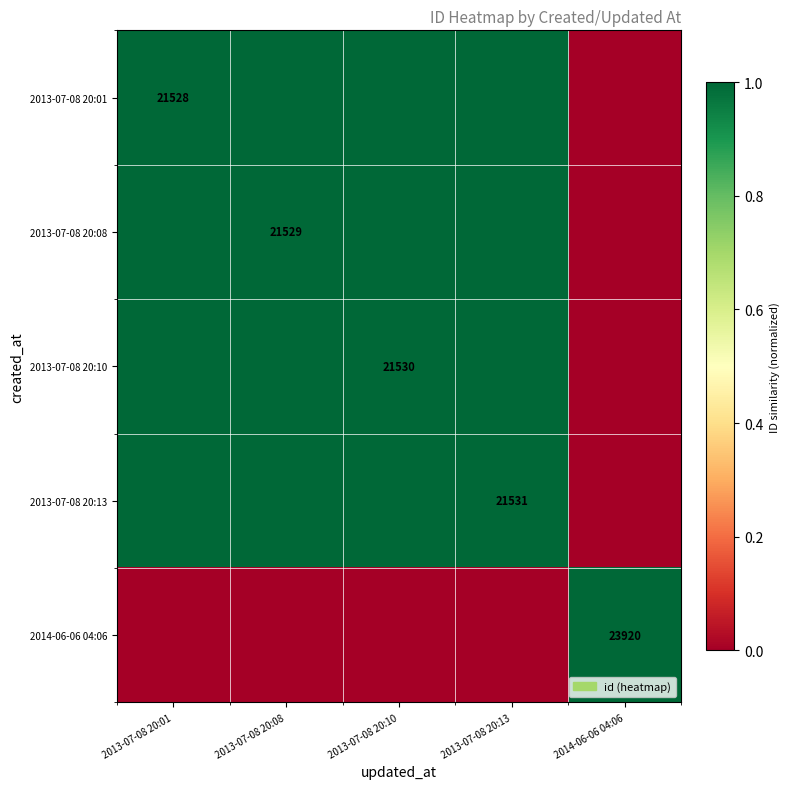

What is the difference between the 2013-07-08 20:08 values at 2013-07-08 20:10 and 2014-06-06 04:06?

1.0